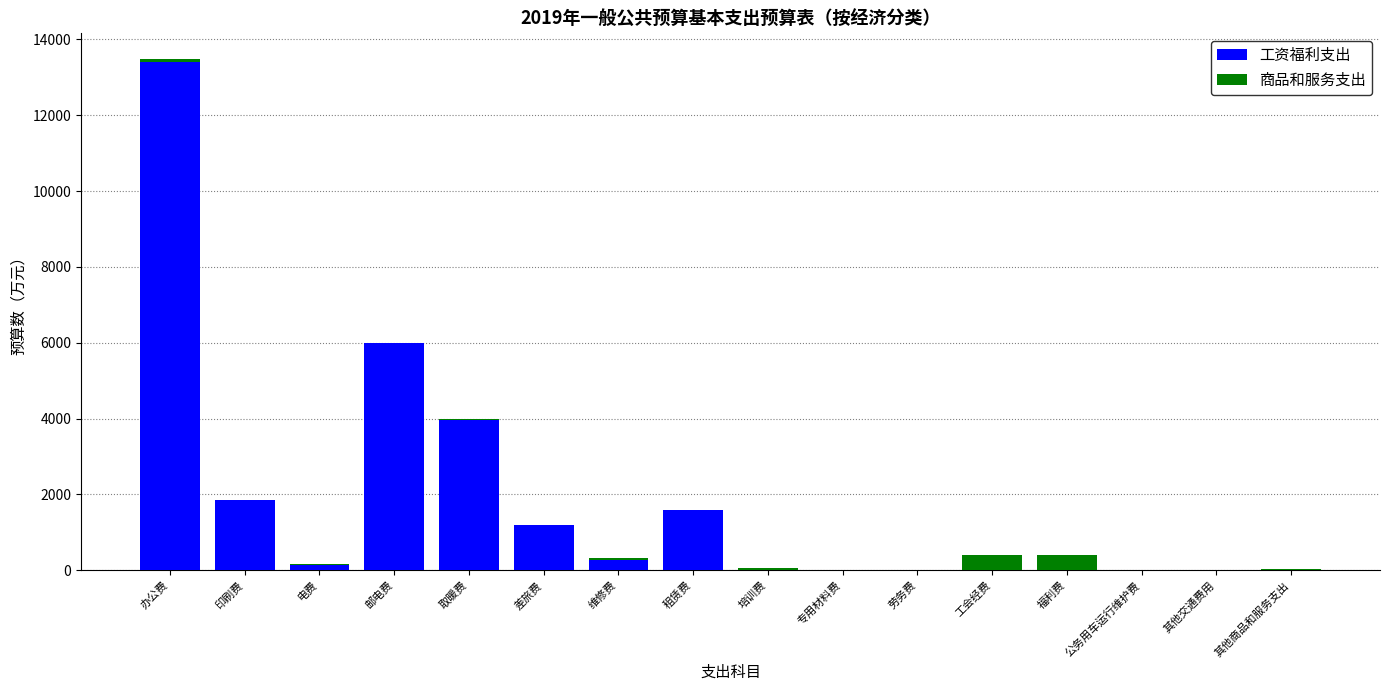

How many data points does each series have?

16